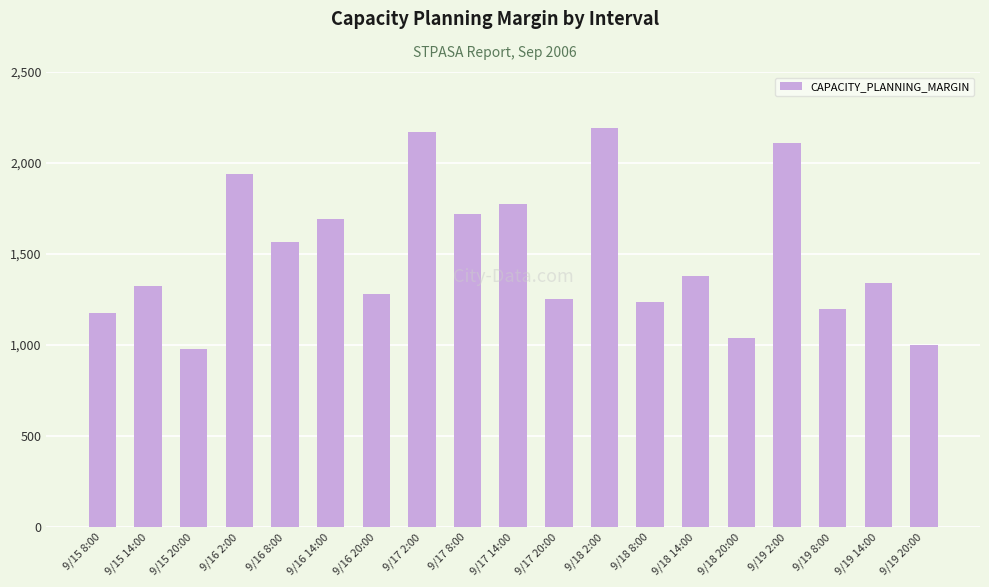

How many distinct data groups are displayed?

1